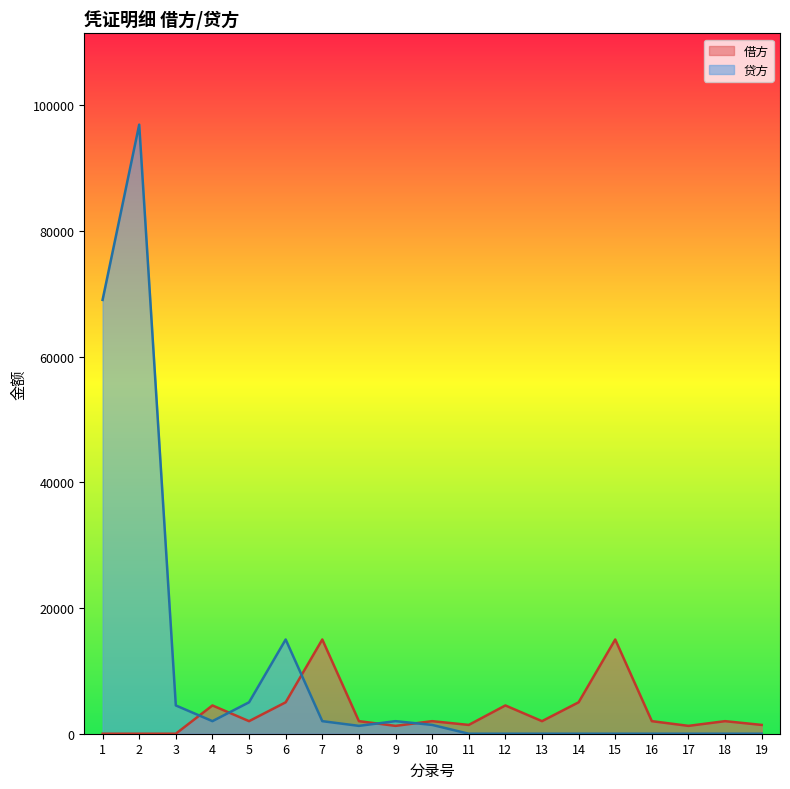

At which category is the sum across all series the highest?

2